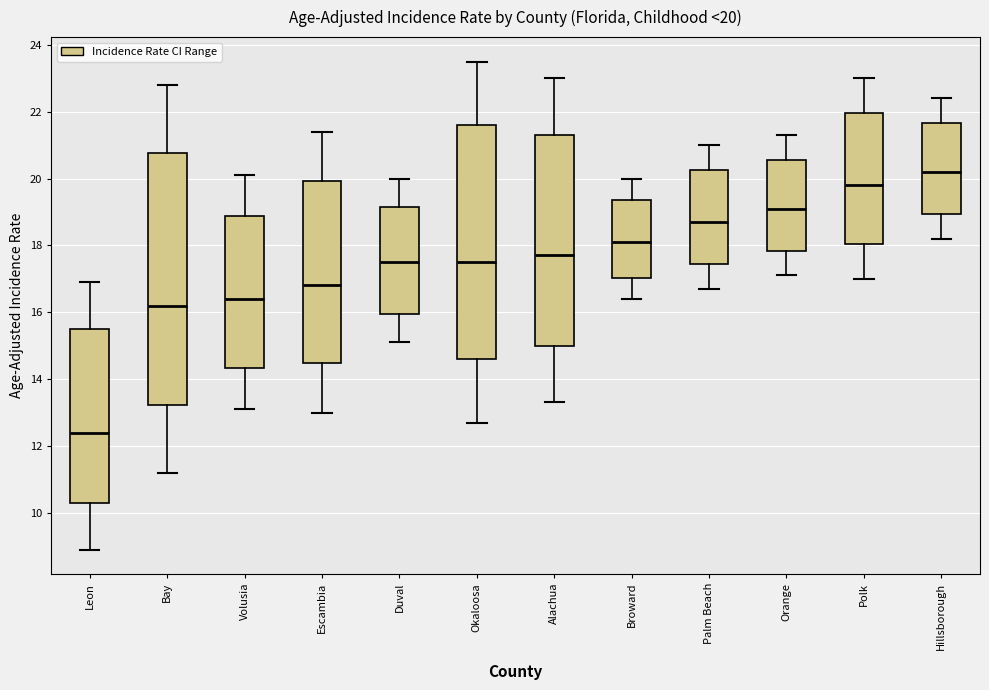

Which box has the lowest median line?

Leon